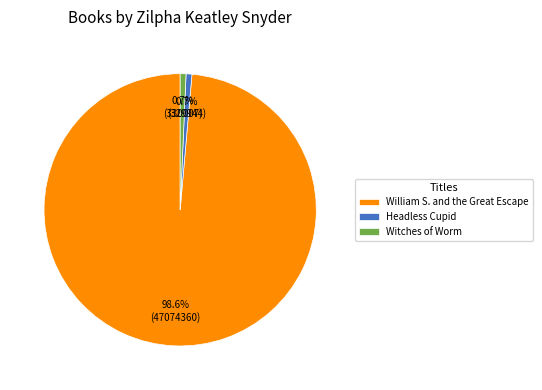

Do William S. and the Great Escape and Witches of Worm together represent more than half of the pie?

Yes